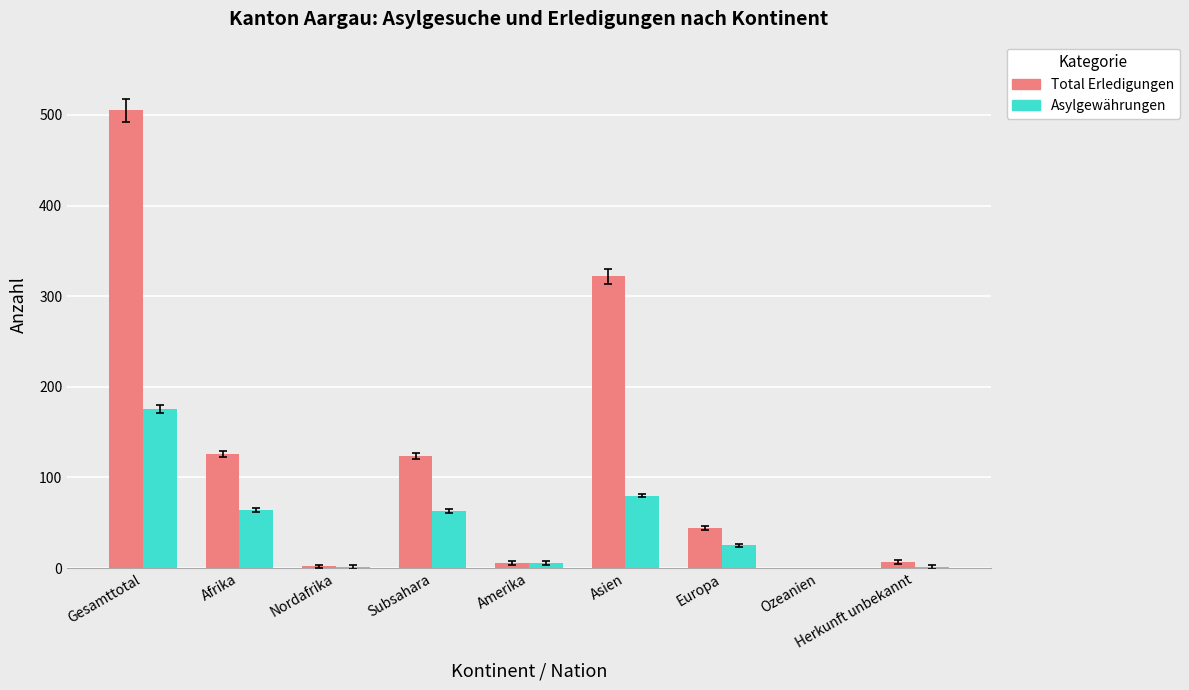

At which category is the sum across all series the highest?

Gesamttotal